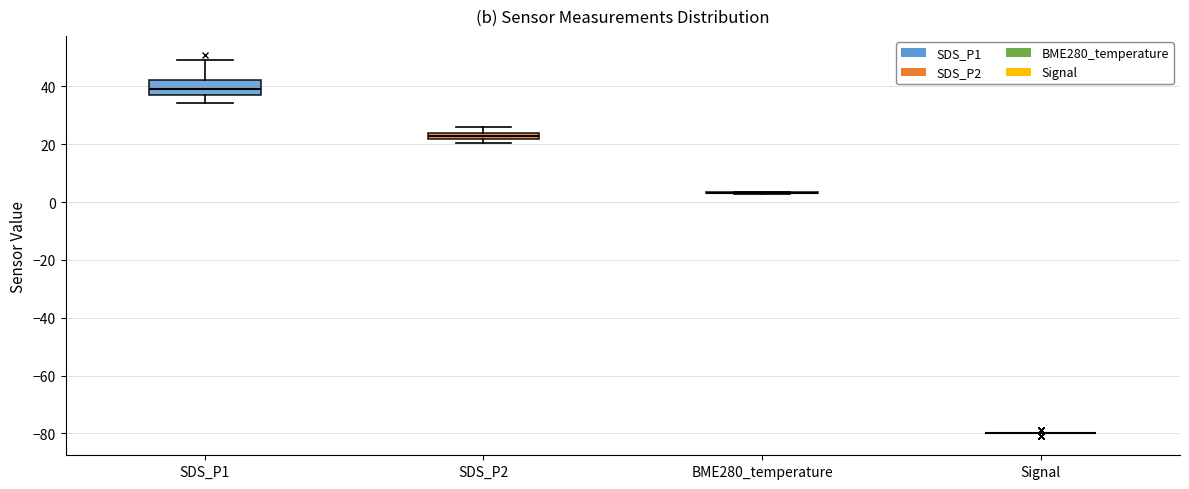

Comparing the boxes themselves (not the whiskers), which one is the tallest?

SDS_P1